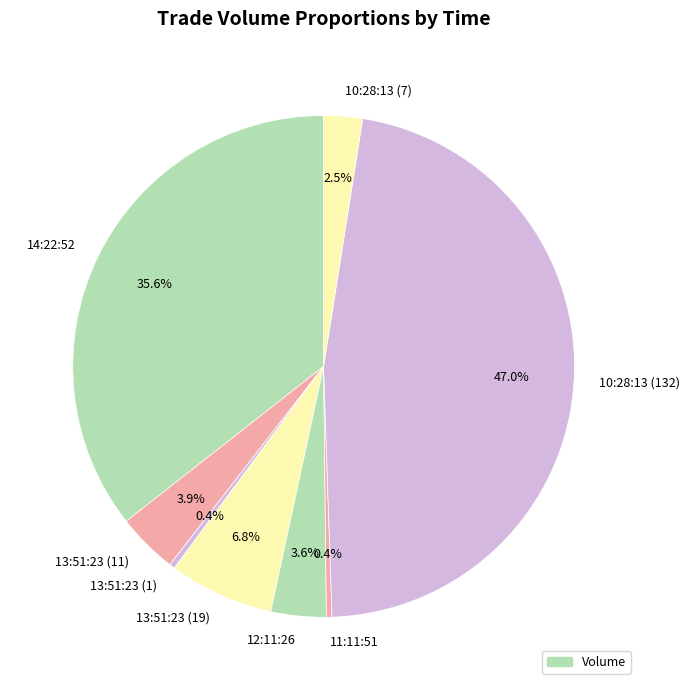

What is the largest slice in the pie chart?

10:28:13 (132)